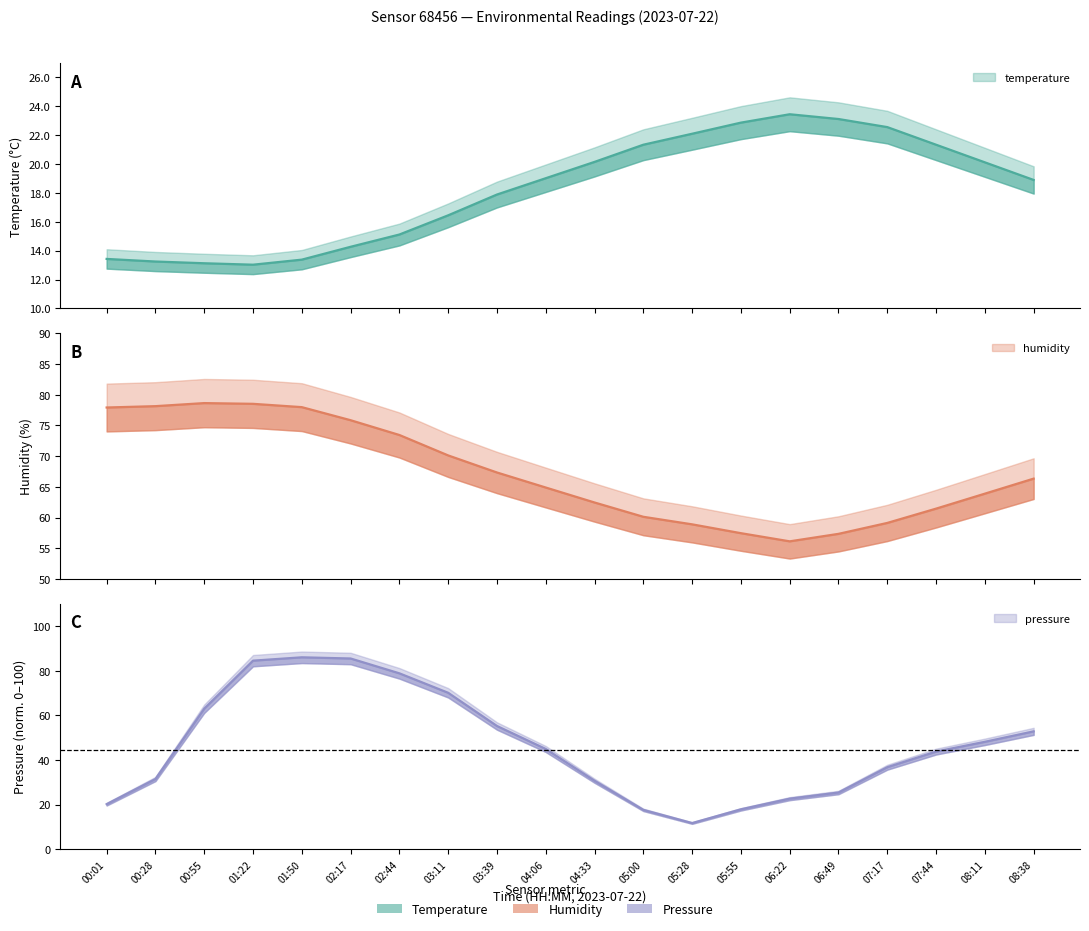

Reading left to right, list all the values displayed in this chart.

temperature: 00:01=13.4	00:28=13.2	00:55=13.1	01:22=13.0	01:50=13.4	02:17=14.3	02:44=15.1	03:11=16.4	03:39=17.9	04:06=19.0	04:33=20.1	05:00=21.3	05:28=22.1	05:55=22.9	06:22=23.4	06:49=23.1	07:17=22.6	07:44=21.3	08:11=20.1	08:38=18.9
humidity: 00:01=77.9	00:28=78.2	00:55=78.7	01:22=78.5	01:50=78.0	02:17=75.9	02:44=73.5	03:11=70.1	03:39=67.3	04:06=64.9	04:33=62.5	05:00=60.1	05:28=58.9	05:55=57.5	06:22=56.1	06:49=57.3	07:17=59.1	07:44=61.5	08:11=63.9	08:38=66.3
pressure_norm: 00:01=20.2	00:28=31.5	00:55=63.0	01:22=84.6	01:50=86.1	02:17=85.5	02:44=78.9	03:11=70.2	03:39=55.3	04:06=45.0	04:33=30.8	05:00=17.7	05:28=11.8	05:55=17.9	06:22=22.7	06:49=25.5	07:17=36.8	07:44=43.8	08:11=48.2	08:38=52.9